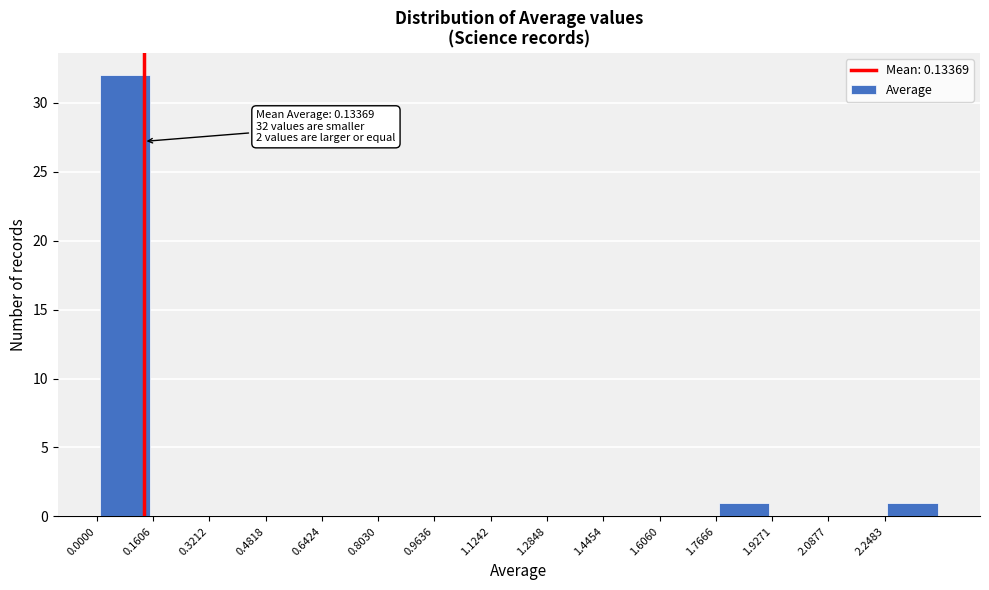

Which range on the x-axis has the tallest bar?

0.00 to 0.16